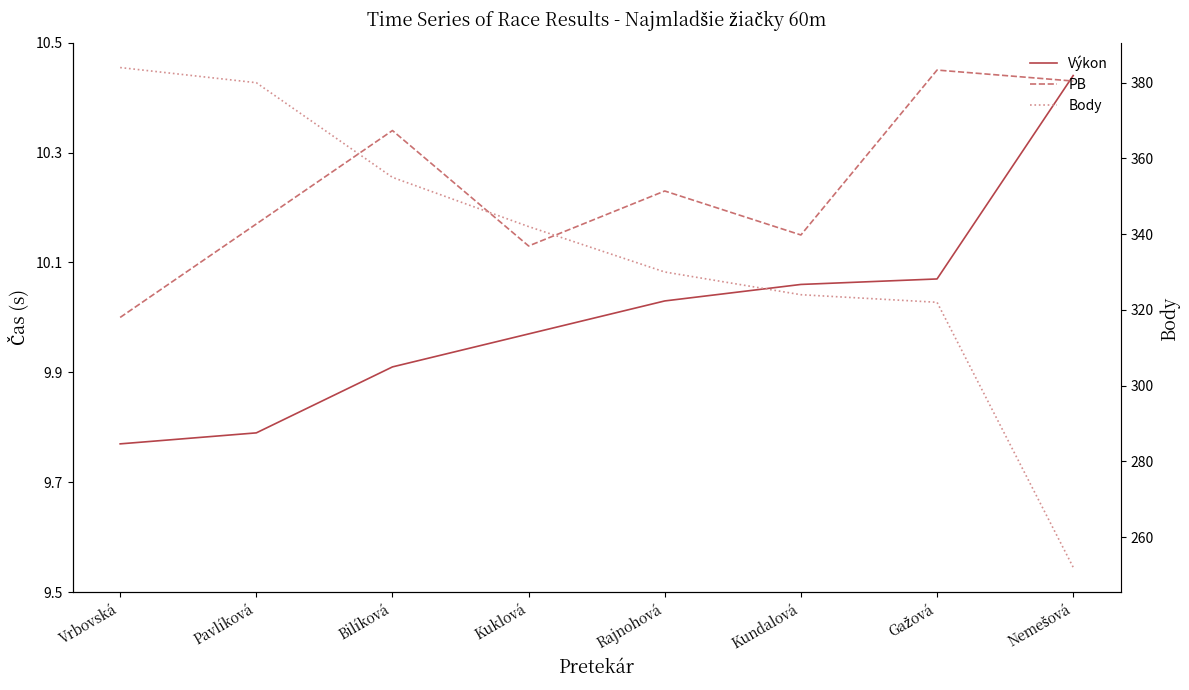

Which has a higher value, Pavlíková or Vrbovská?

Pavlíková